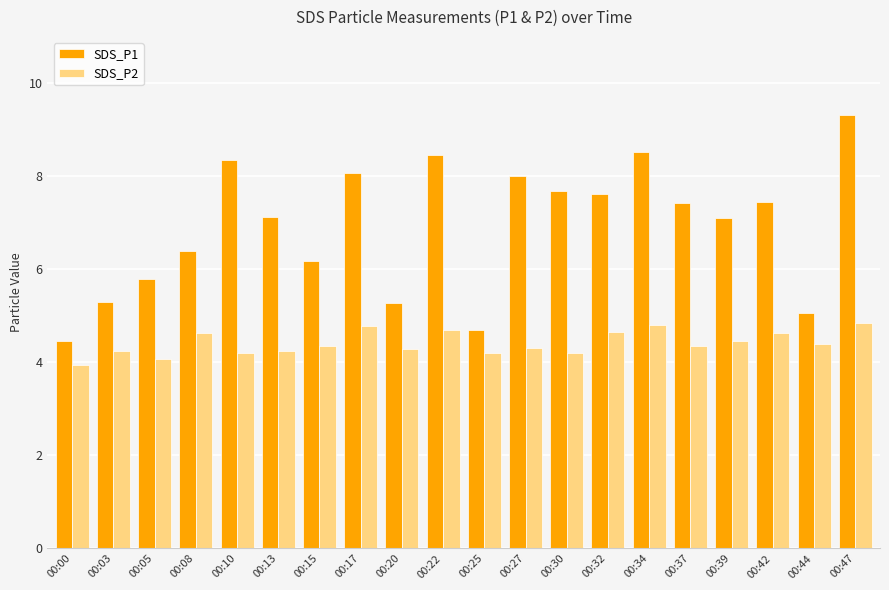

What is the difference between the maximum and second lowest values in the SDS_P2 series?

0.8